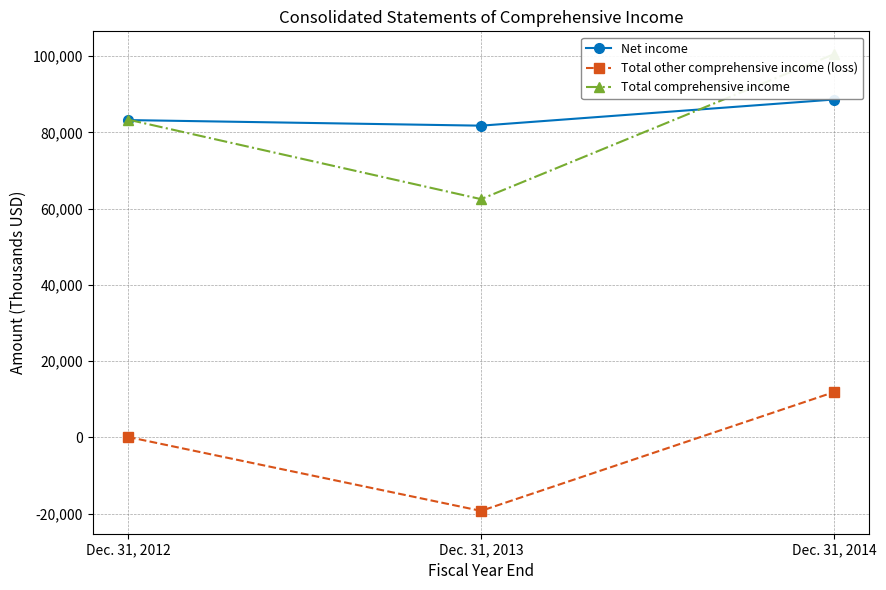

What is the value of the Net income point at the 2nd from the left?

81755